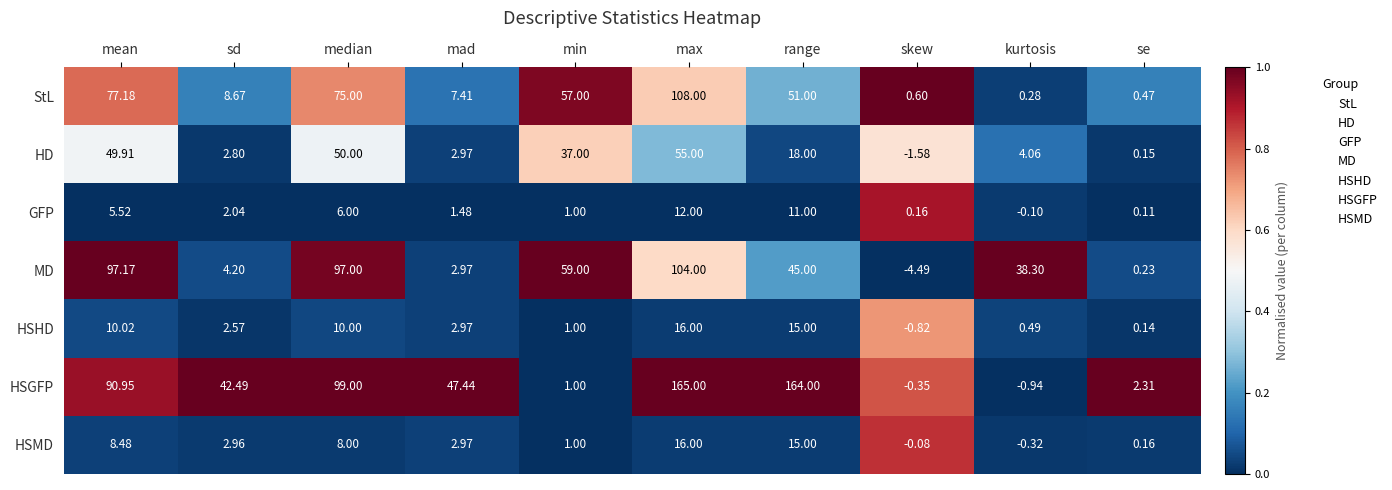

How many values in the HSHD series are below 2?

4